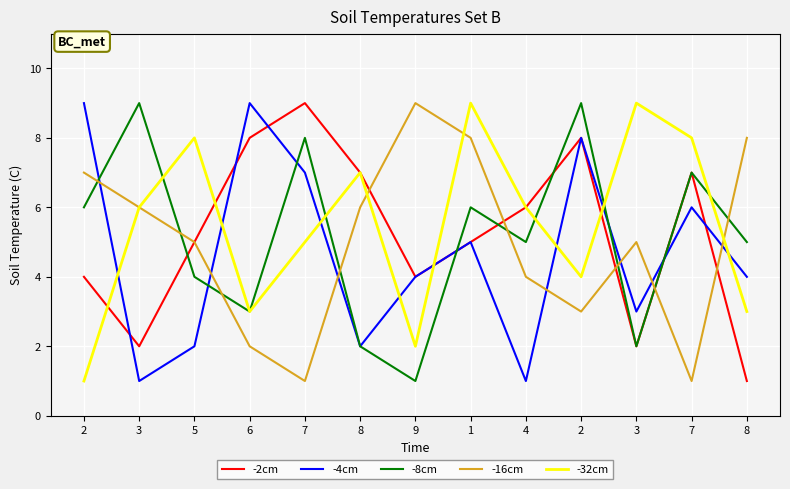

The -8cm series shows 9 at 2. True or false?

True